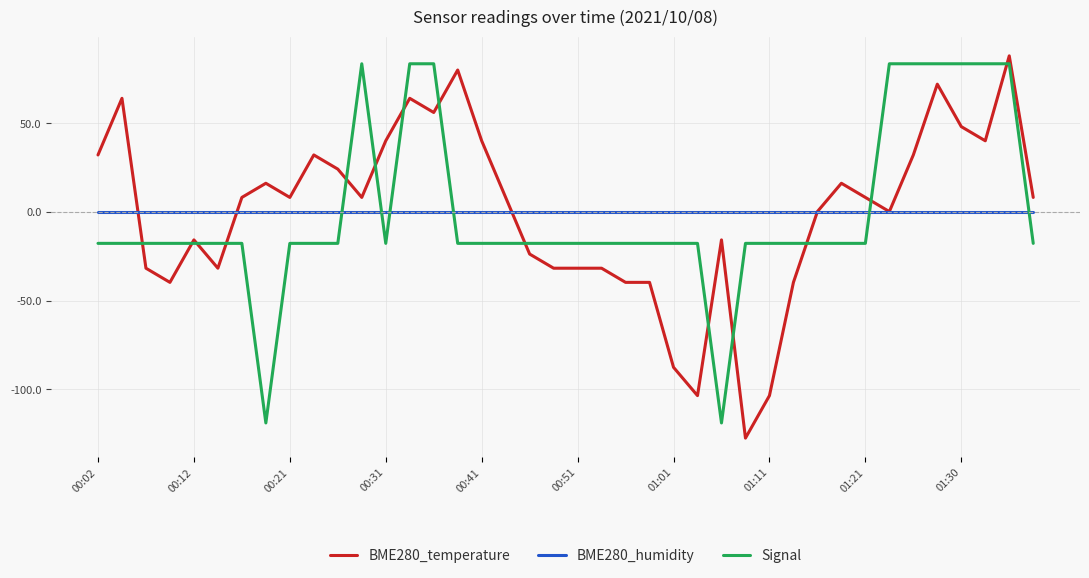

What is the greatest value displayed?

87.9